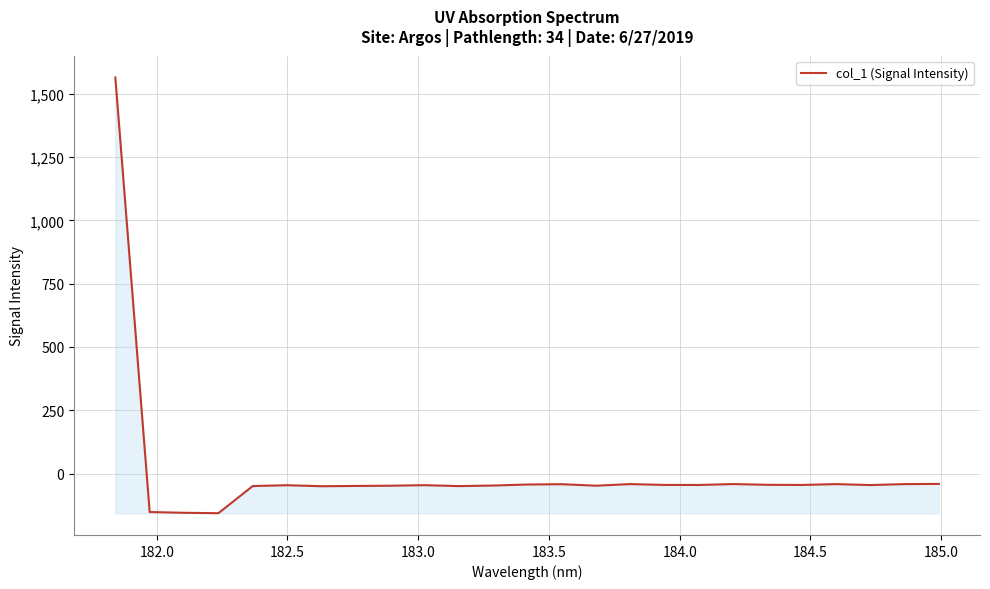

What is the maximum value shown in the chart?

1564.5